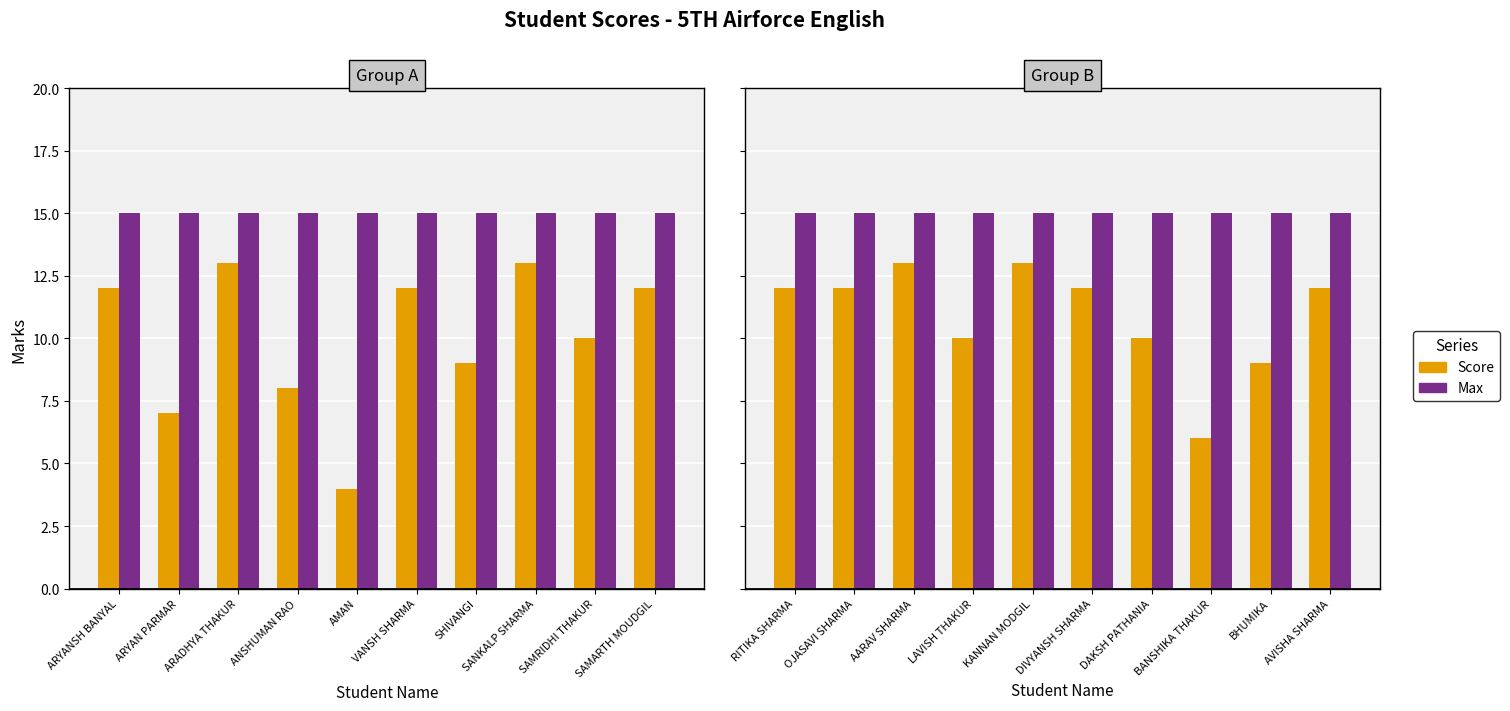

What is the average value of the Score series?

11